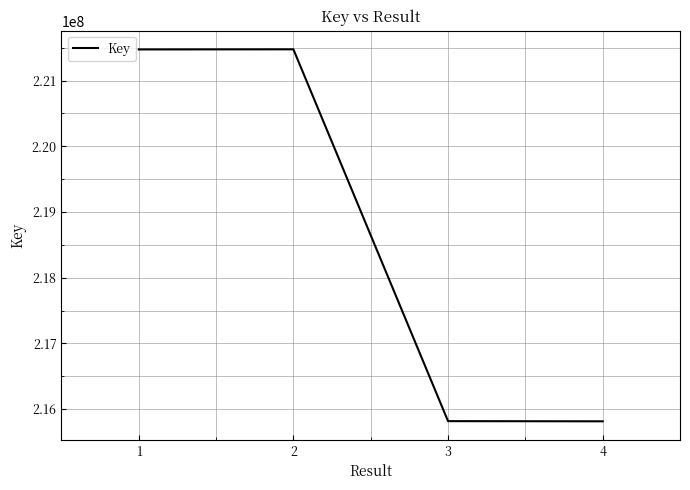

True or false: the data has more than 1 interior local peaks.

False